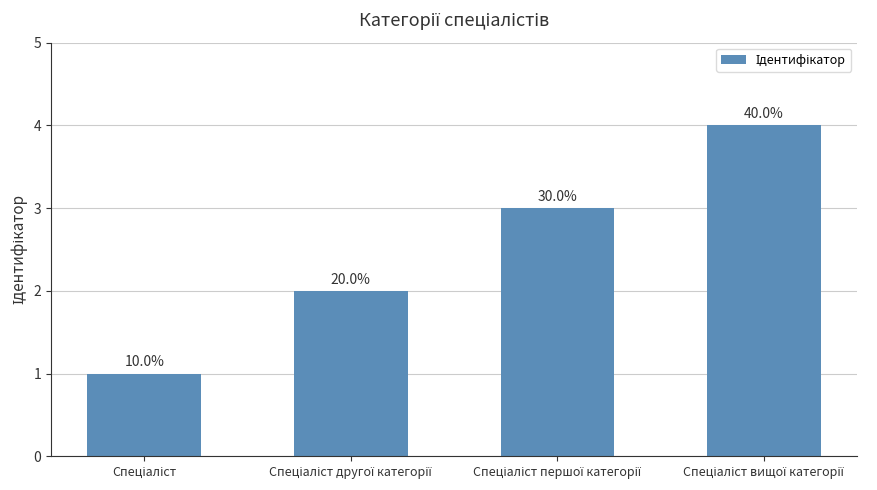

Reading left to right, what are all the values shown in this chart?

1	2	3	4